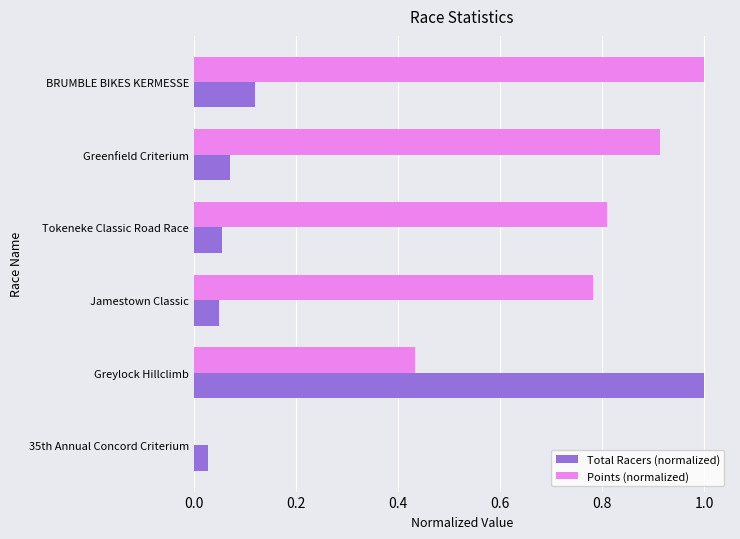

At which label does Points (normalized) reach its peak?

BRUMBLE BIKES KERMESSE